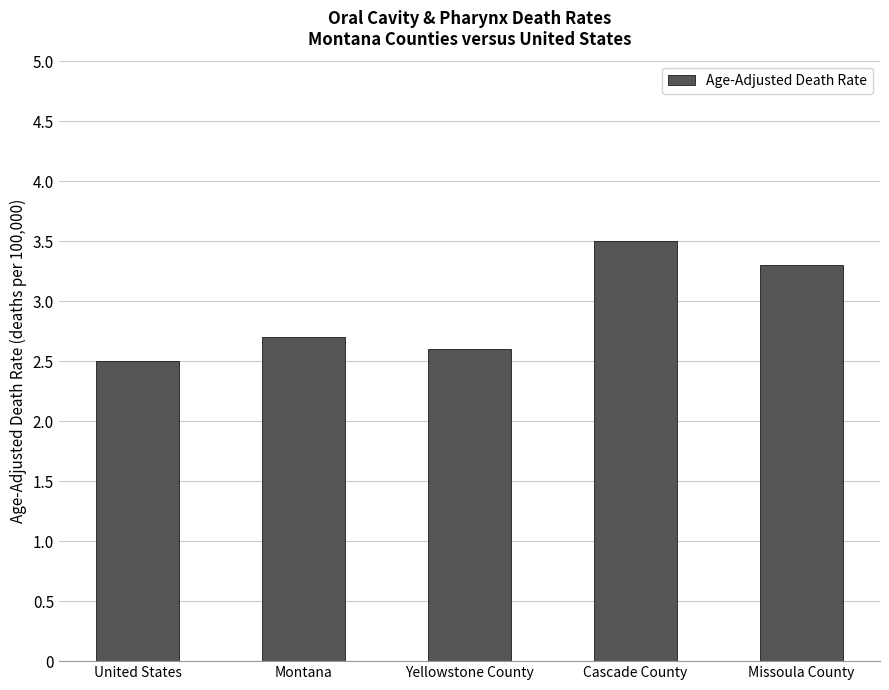

What is the smallest value displayed?

2.5